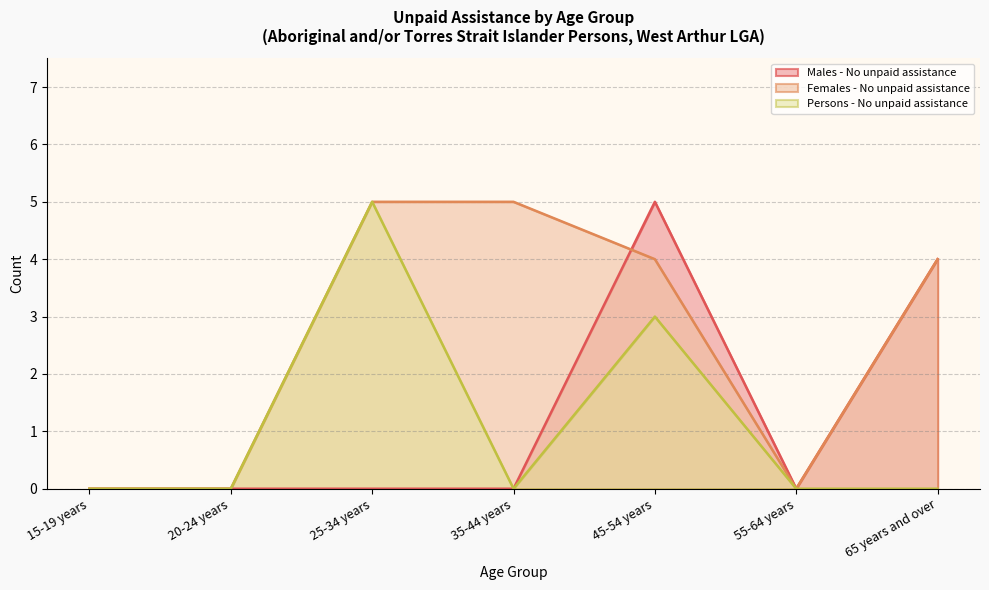

Is the value of Persons - No unpaid assistance at 45-54 years greater than the value of Females - No unpaid assistance at 45-54 years?

No